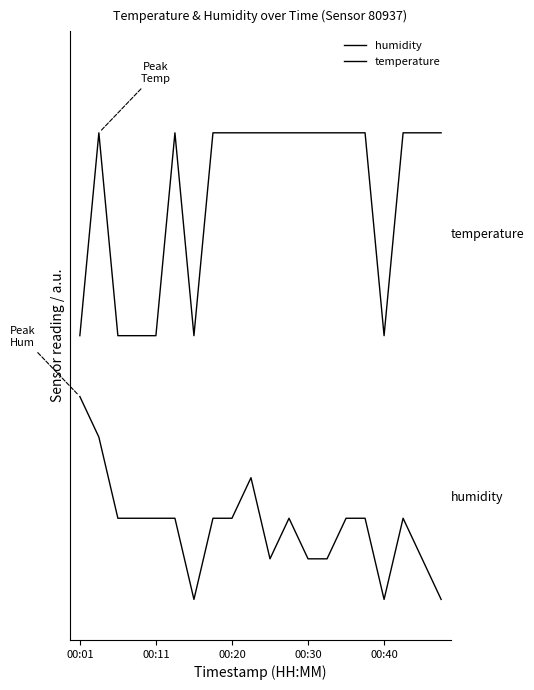

Does the chart display data point markers on the line(s)?

No